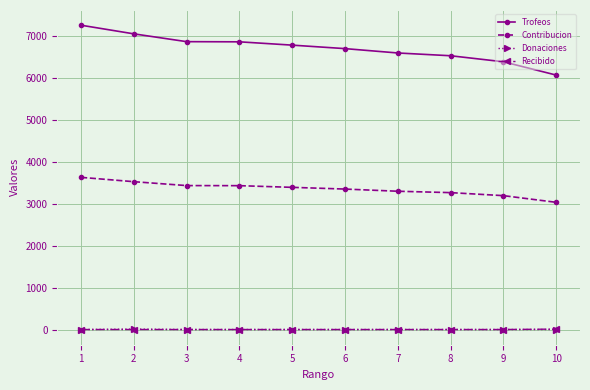

What are all the series names shown in the legend?

Trofeos, Contribucion, Donaciones, Recibido